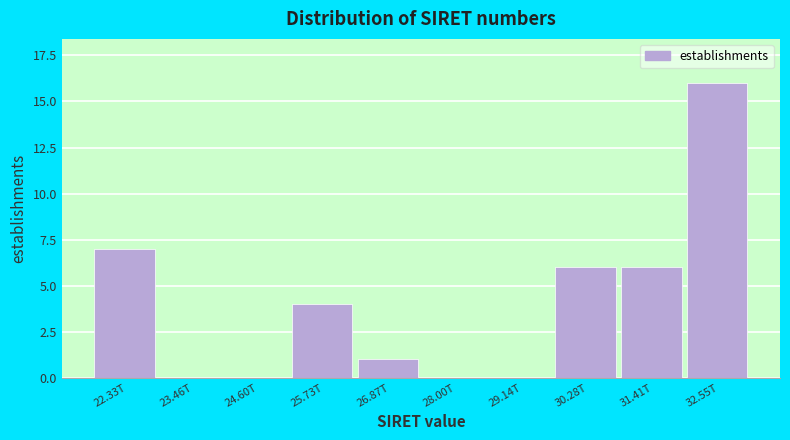

Reading left to right, what are all the values shown in this chart?

22.33T=7	23.46T=0	24.60T=0	25.73T=4	26.87T=1	28.00T=0	29.14T=0	30.28T=6	31.41T=6	32.55T=16